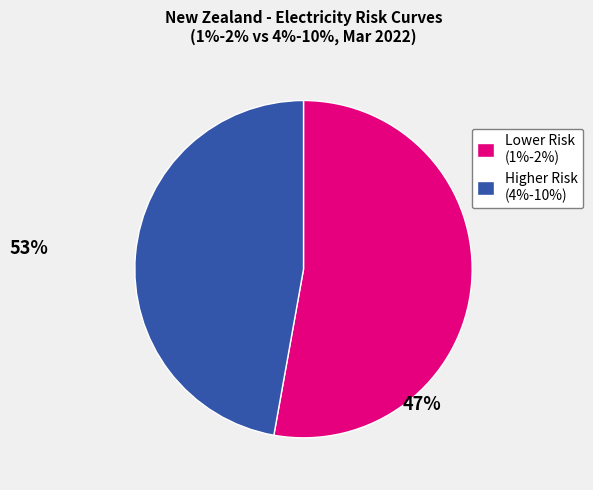

Rank the categories by value from highest to lowest.

Lower Risk (1%-2%), Higher Risk (4%-10%)